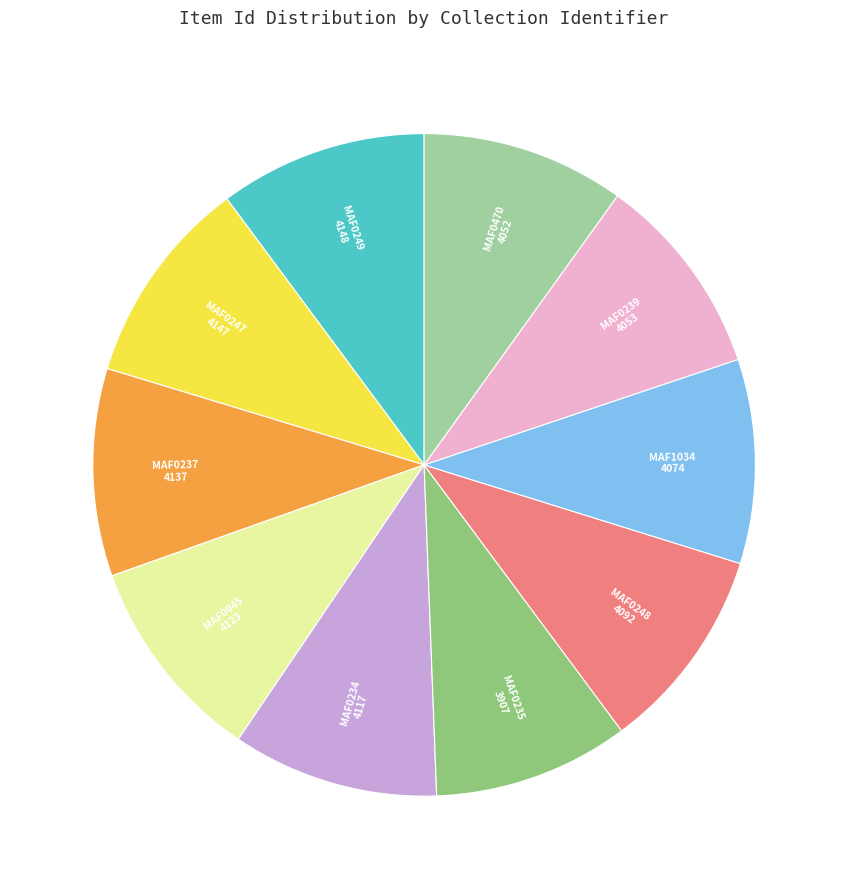

The MAF1034 slice represents 10% of the pie. True or false?

True